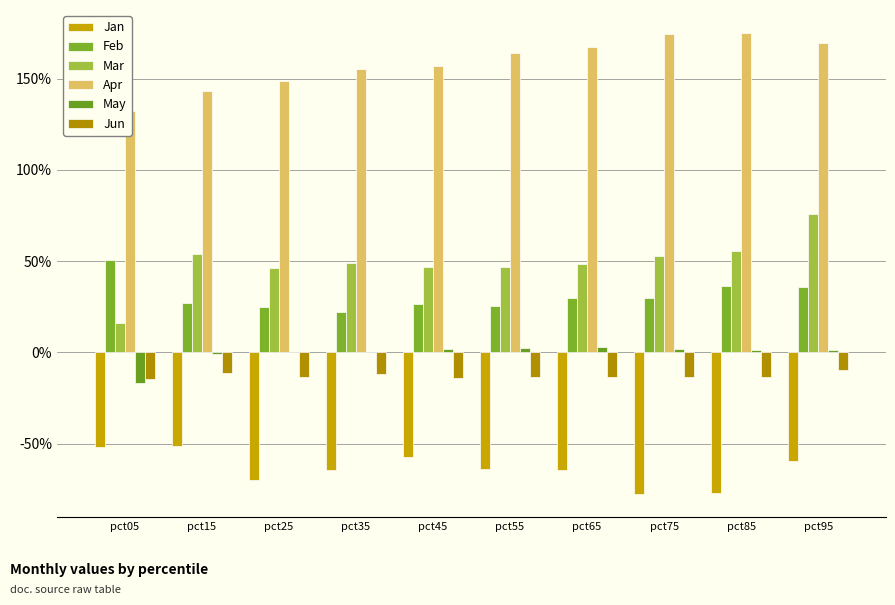

Are the bars horizontal?

No